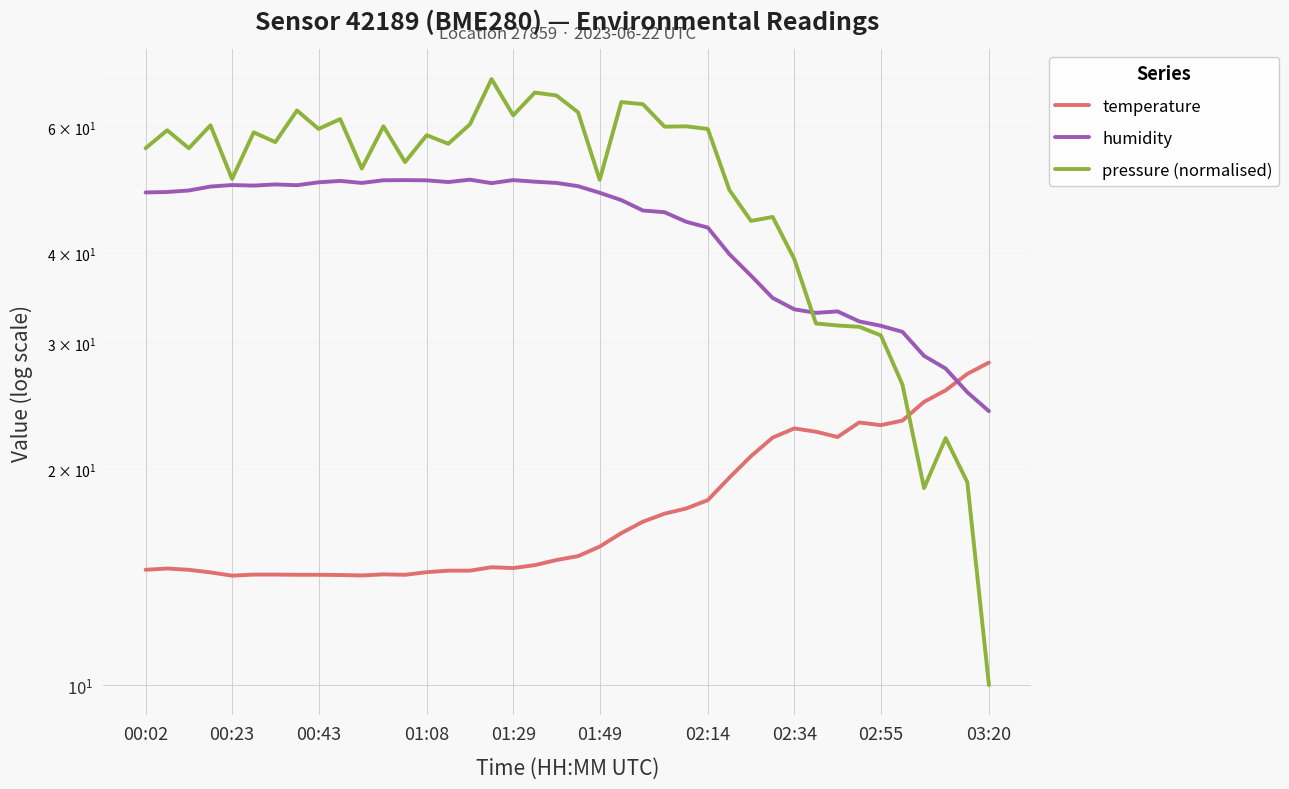

In pressure (normalised), how many points are lower than both neighbors (excluding endpoints)?

12